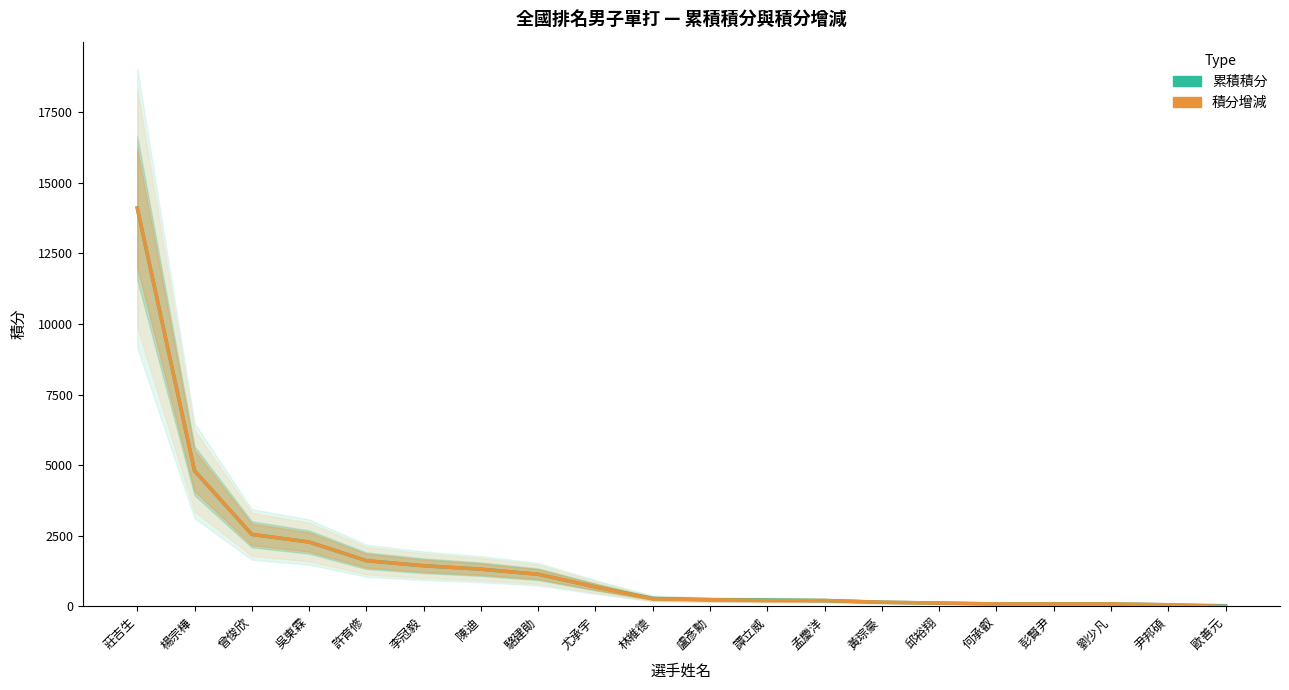

What is the approximate value of 累積積分 at 黃琮豪, to the nearest 10?

150